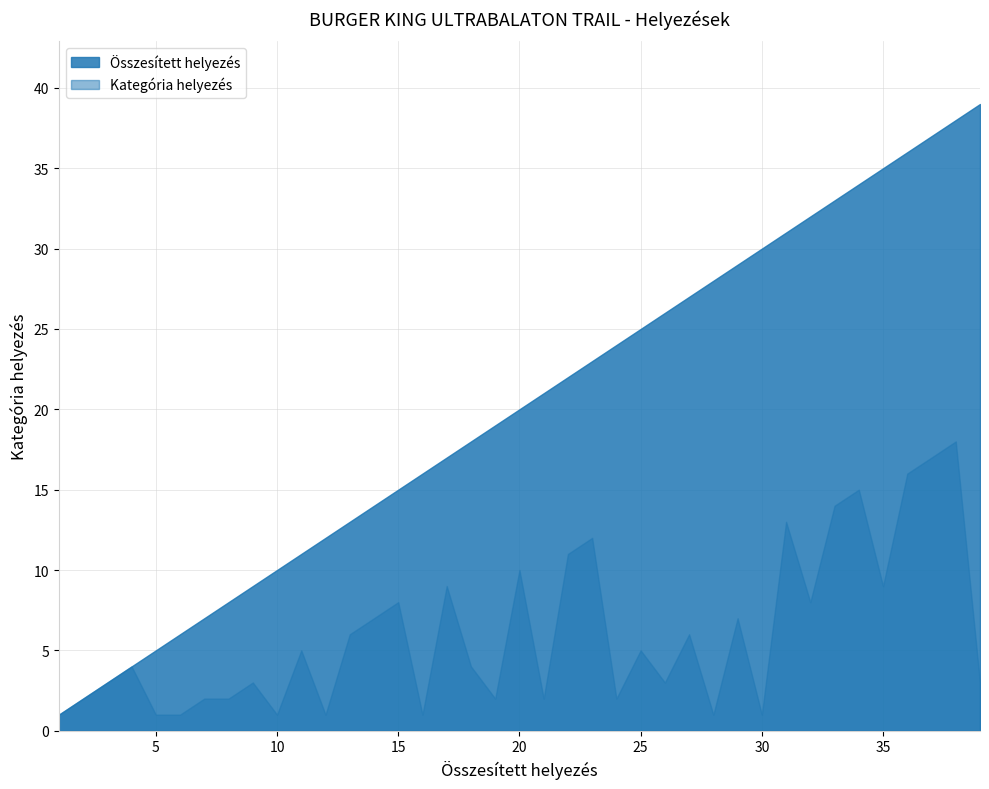

At how many categories does at least one series exceed 20?

19